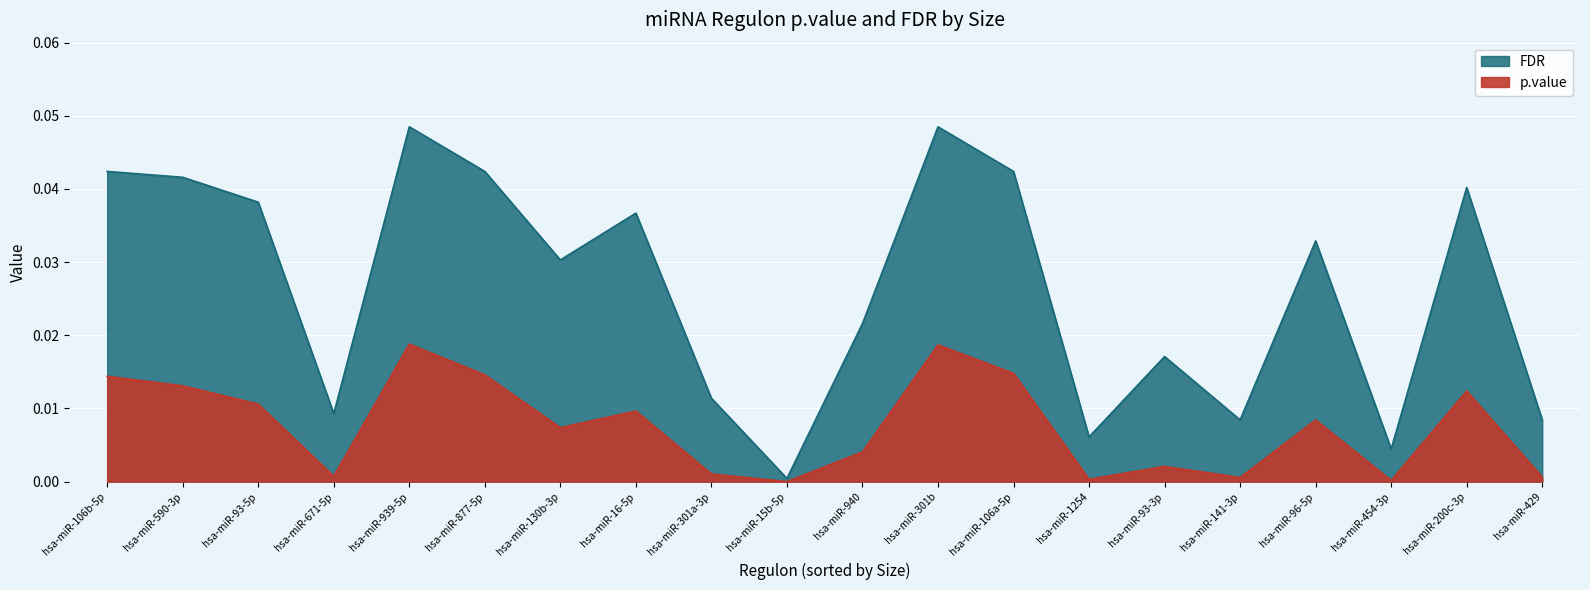

Where is the first local maximum for p.value?

hsa-miR-939-5p